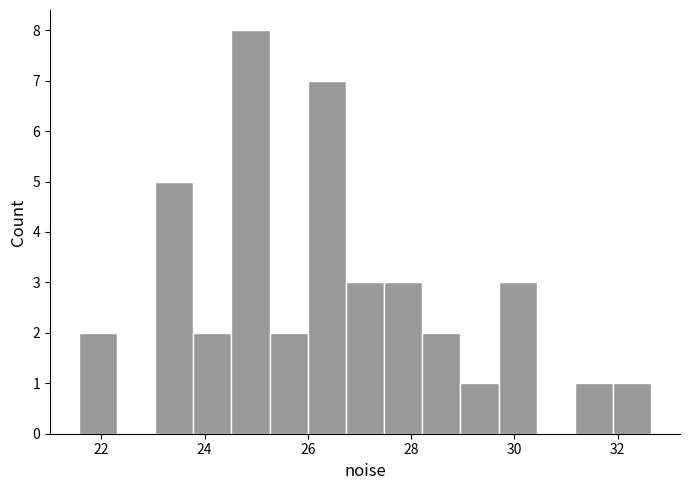

Around what value on the x-axis is the tallest bar? Give the approximate position of its centre, as read against the axis.

24.8